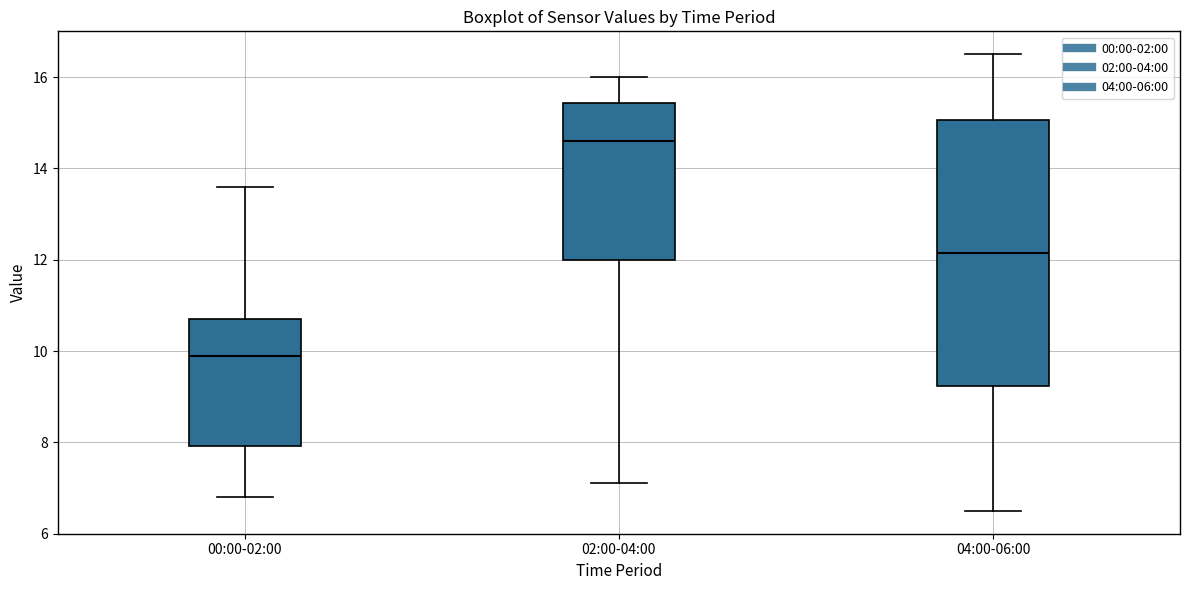

Which box has the highest median line?

02:00-04:00